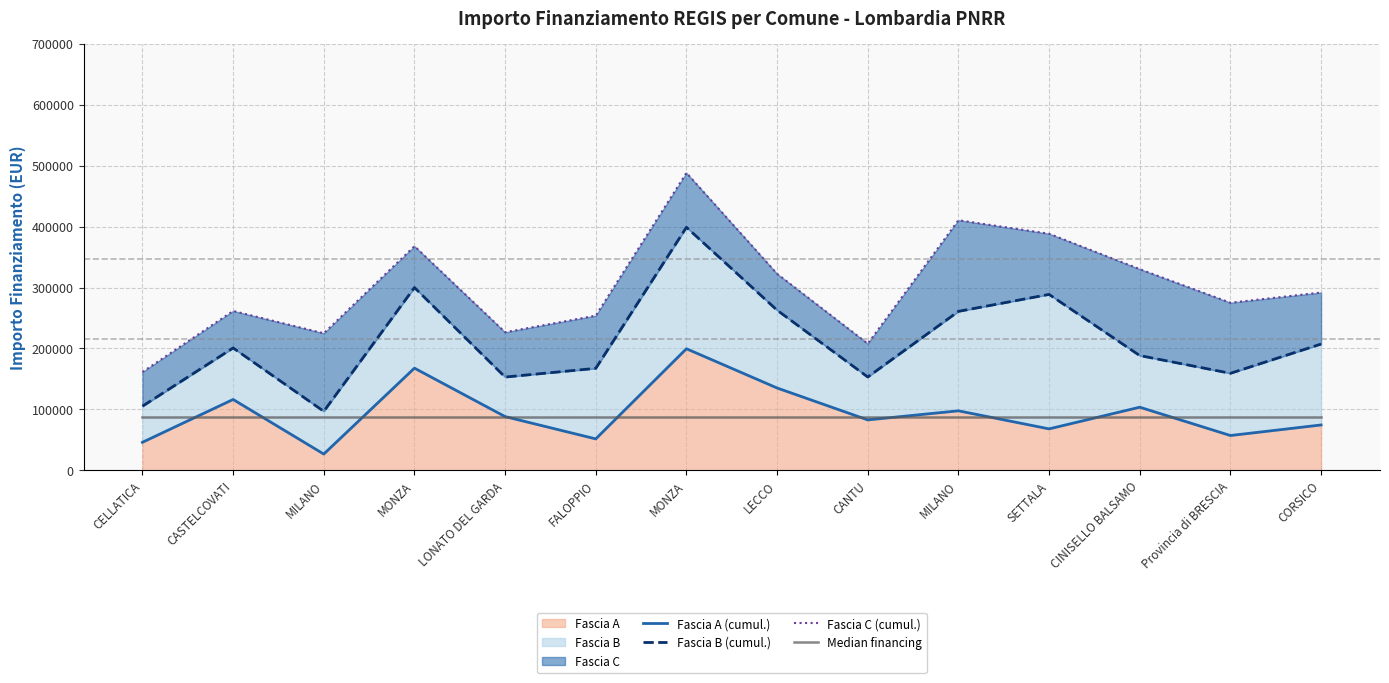

Reading left to right, transcribe all the data shown in this chart.

Fascia A (cumul.): CELLATICA=46044.5	CASTELCOVATI=116324.6	MILANO=26730.0	MONZA=167724.8	LONATO DEL GARDA=88213.8	FALOPPIO=51620.1	MONZA=199567.7	LECCO=135157.2	CANTU=82798.6	MILANO=97694.9	SETTALA=68057.8	CINISELLO BALSAMO=103619.9	Provincia di BRESCIA=57160.7	CORSICO=74486.0
Fascia B (cumul.): CELLATICA=105273.5	CASTELCOVATI=200863.3	MILANO=96850.8	MONZA=300004.5	LONATO DEL GARDA=153100.3	FALOPPIO=167410.0	MONZA=398871.6	LECCO=262832.1	CANTU=153196.0	MILANO=260893.7	SETTALA=288720.8	CINISELLO BALSAMO=188364.4	Provincia di BRESCIA=159253.2	CORSICO=207267.1
Fascia C (cumul.): CELLATICA=161455.1	CASTELCOVATI=261551.1	MILANO=224883.4	MONZA=367848.2	LONATO DEL GARDA=226596.4	FALOPPIO=253858.2	MONZA=488137.9	LECCO=322513.6	CANTU=207878.1	MILANO=410498.1	SETTALA=388303.6	CINISELLO BALSAMO=330158.8	Provincia di BRESCIA=275043.0	CORSICO=291805.8
Median financing: CELLATICA=87331.0	CASTELCOVATI=87331.0	MILANO=87331.0	MONZA=87331.0	LONATO DEL GARDA=87331.0	FALOPPIO=87331.0	MONZA=87331.0	LECCO=87331.0	CANTU=87331.0	MILANO=87331.0	SETTALA=87331.0	CINISELLO BALSAMO=87331.0	Provincia di BRESCIA=87331.0	CORSICO=87331.0